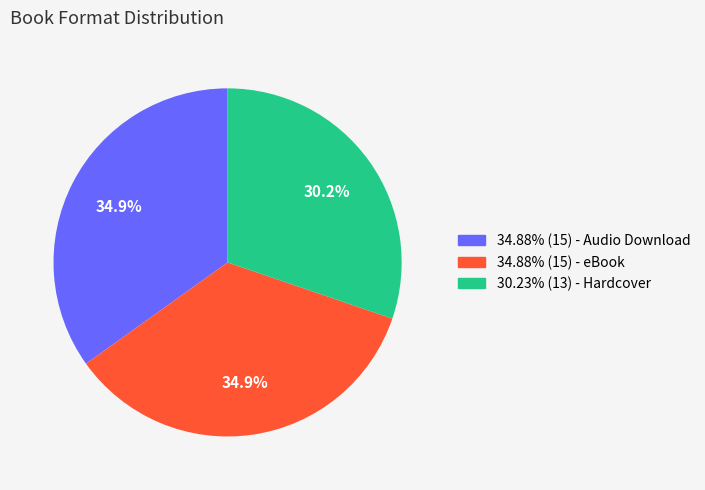

Is there a majority slice in this chart?

No